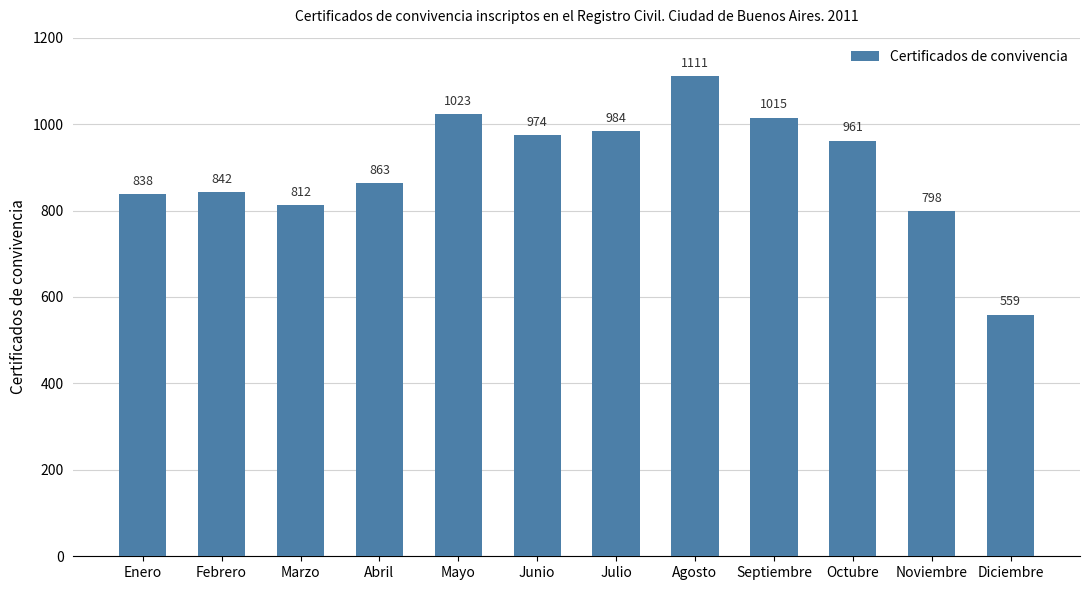

Rank the categories by value from lowest to highest.

Diciembre, Noviembre, Marzo, Enero, Febrero, Abril, Octubre, Junio, Julio, Septiembre, Mayo, Agosto